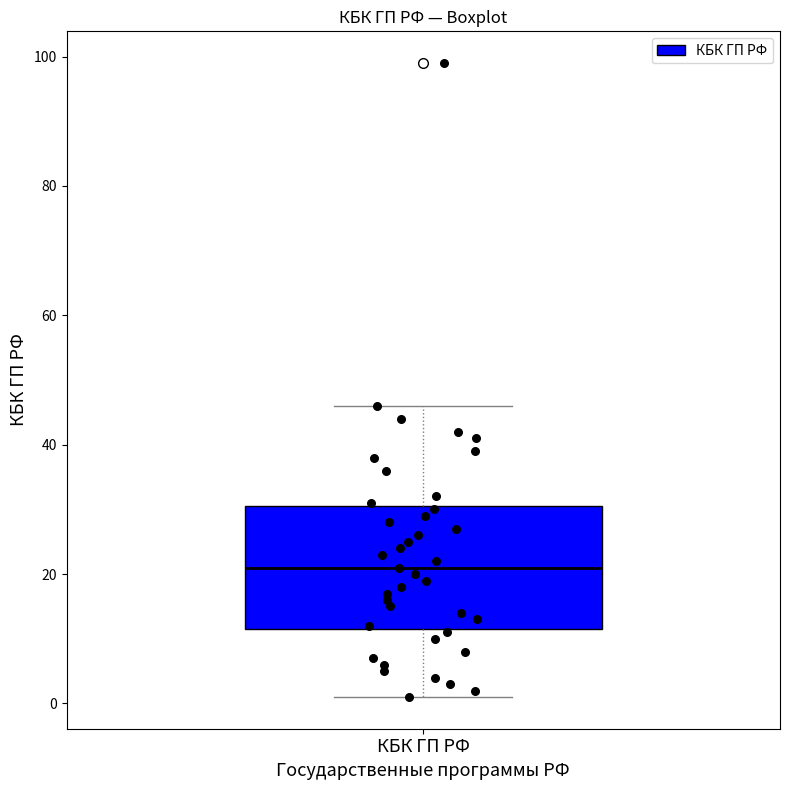

Read this box plot against the y-axis: the position of the median line, the range covered by the box, and the ends of both whiskers. The values are not printed on the chart, so give them approximately, as read against the axis.

median 22, box 12 to 30, whiskers 2 to 46